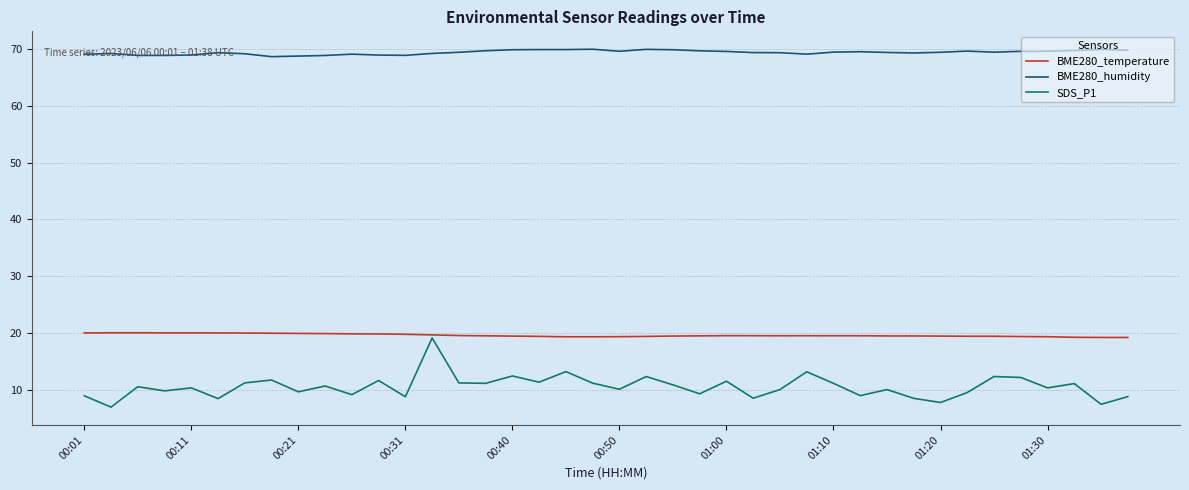

Which series has the largest total across all categories?

BME280_humidity